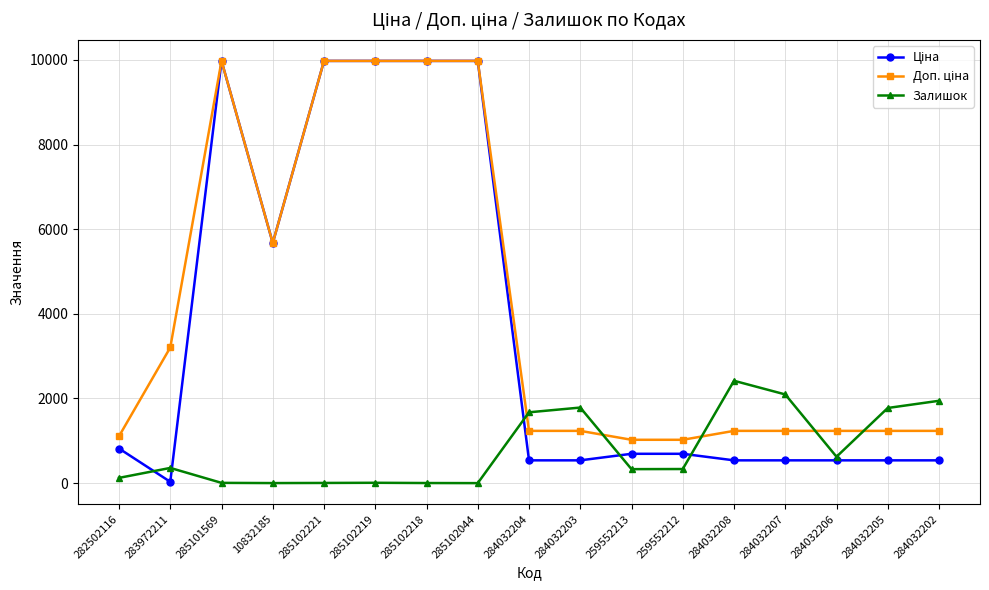

What is the difference between the highest and lowest values at 284032204?

1135.0